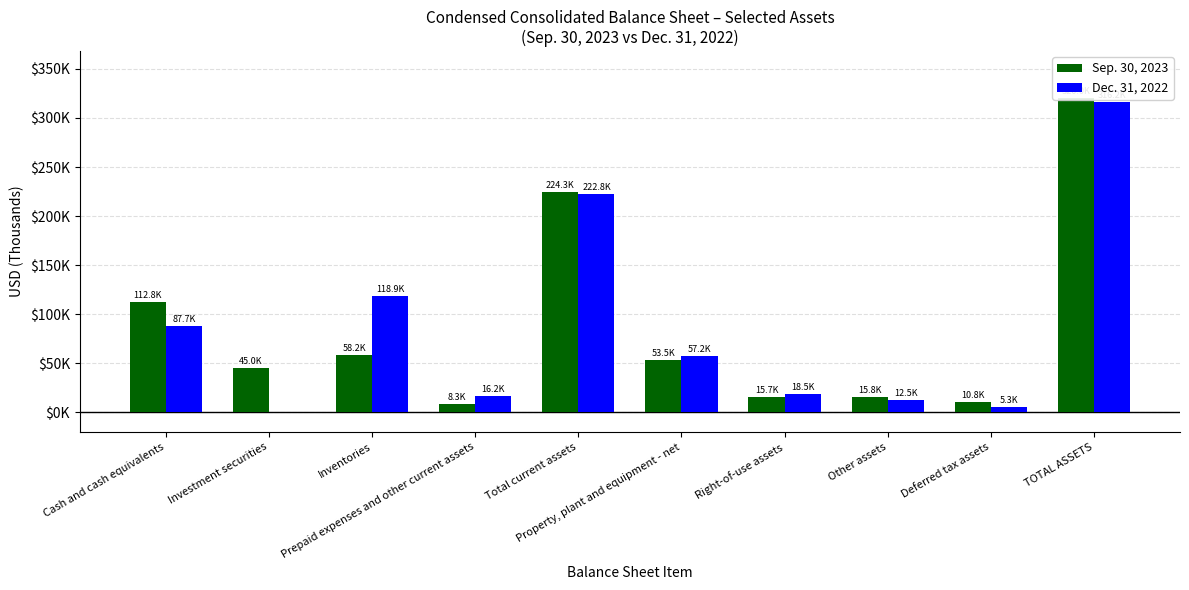

Which series has the largest total across all categories?

Sep. 30, 2023